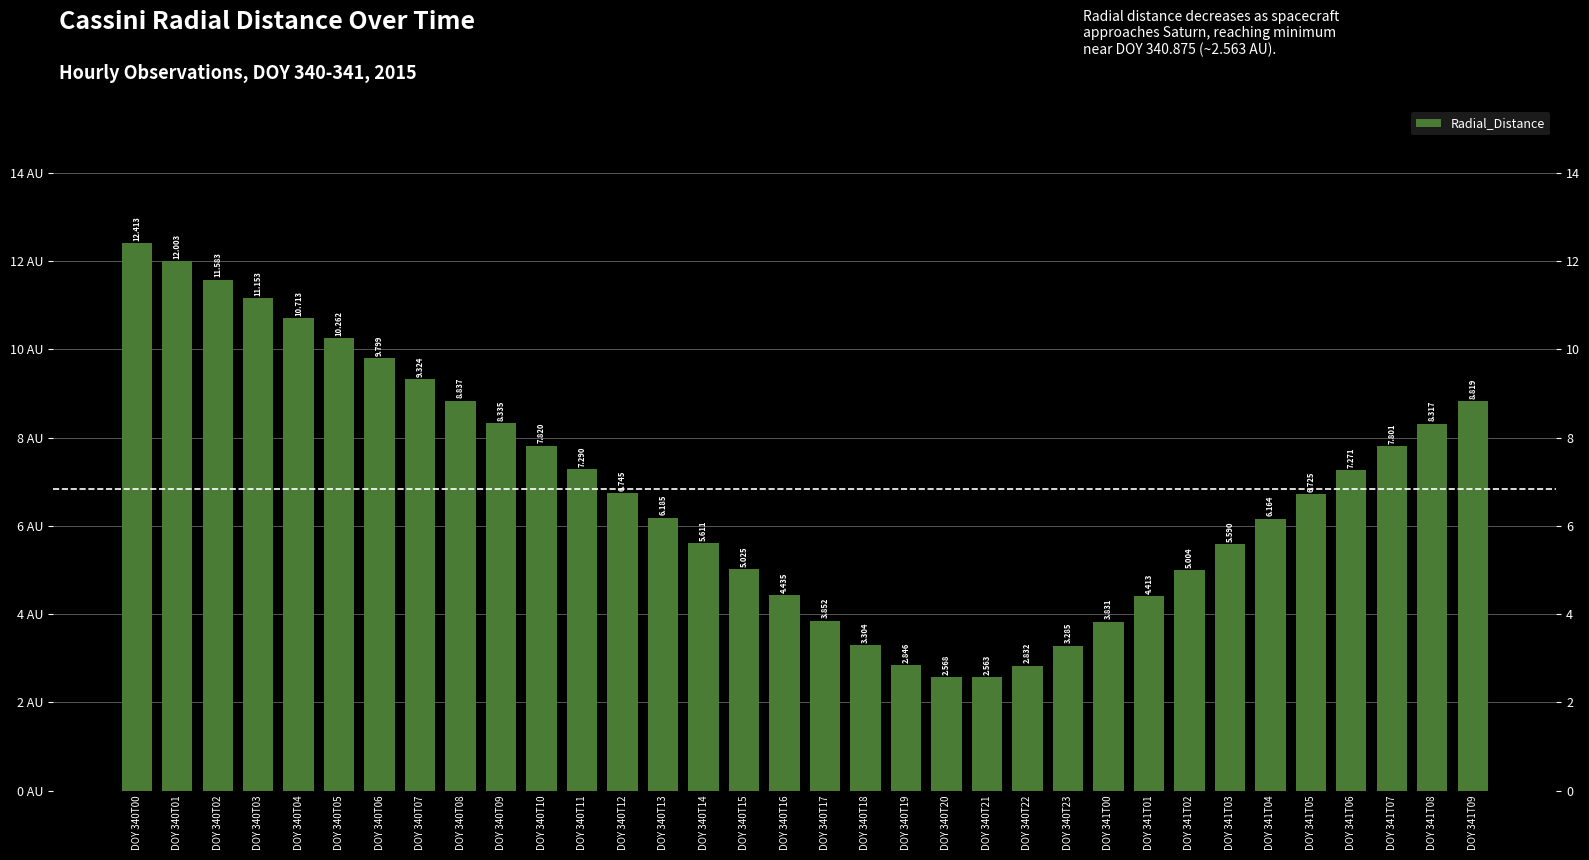

Where is the data nearest to the value 7?

DOY 340T12